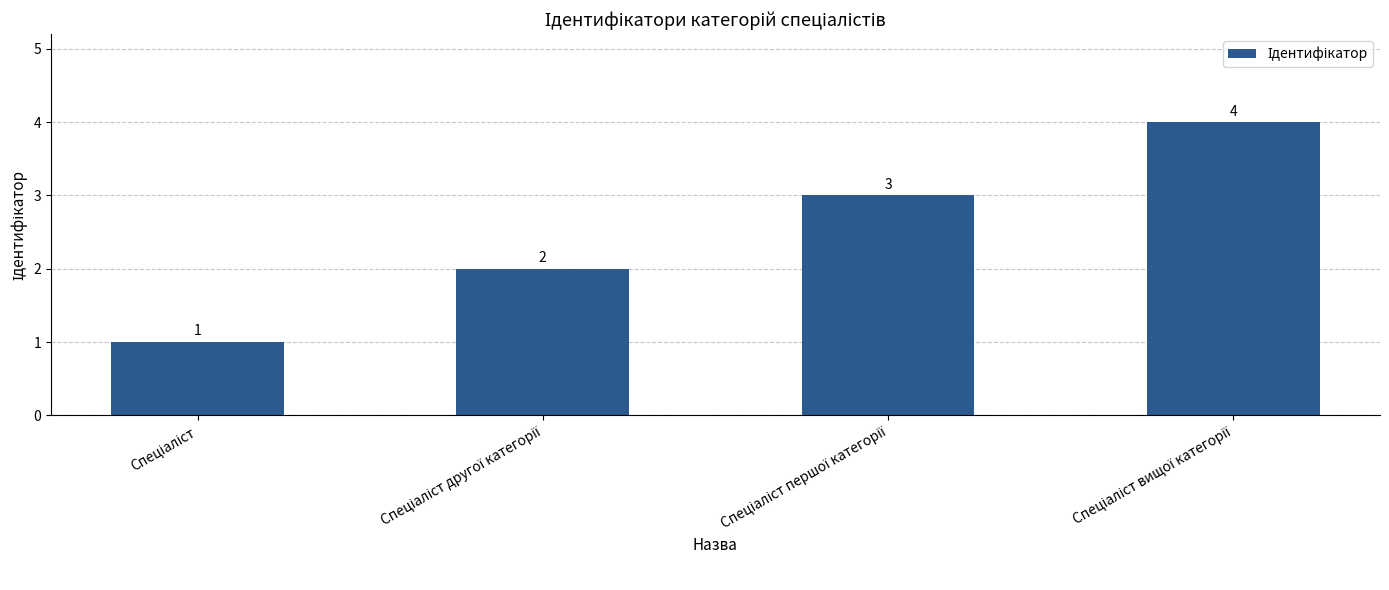

How many values are between 2 and 4?

3